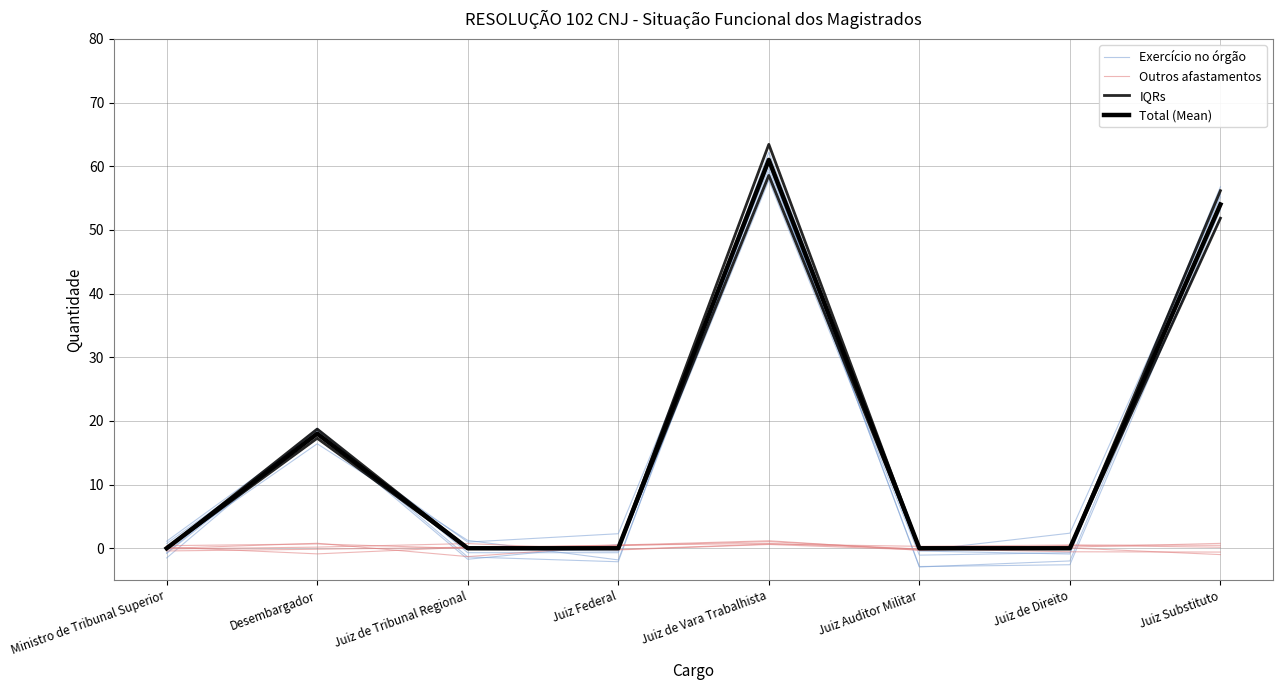

How many lines are shown in the chart?

4